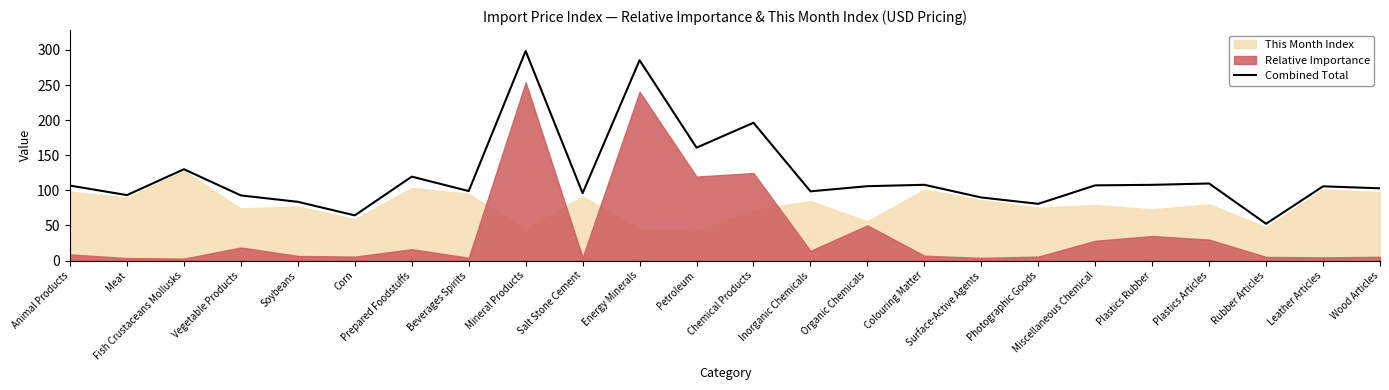

What is the average value?

120.6